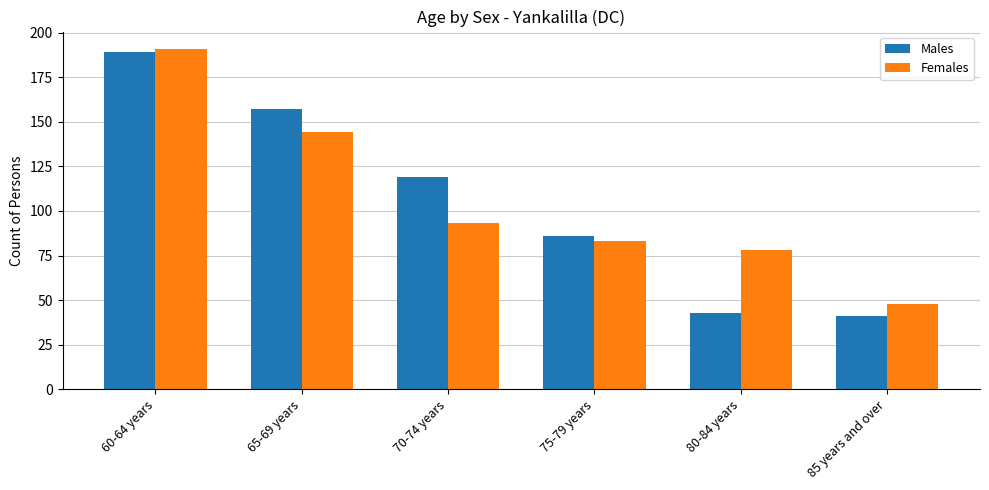

What is the difference between the highest and lowest values at 65-69 years?

13